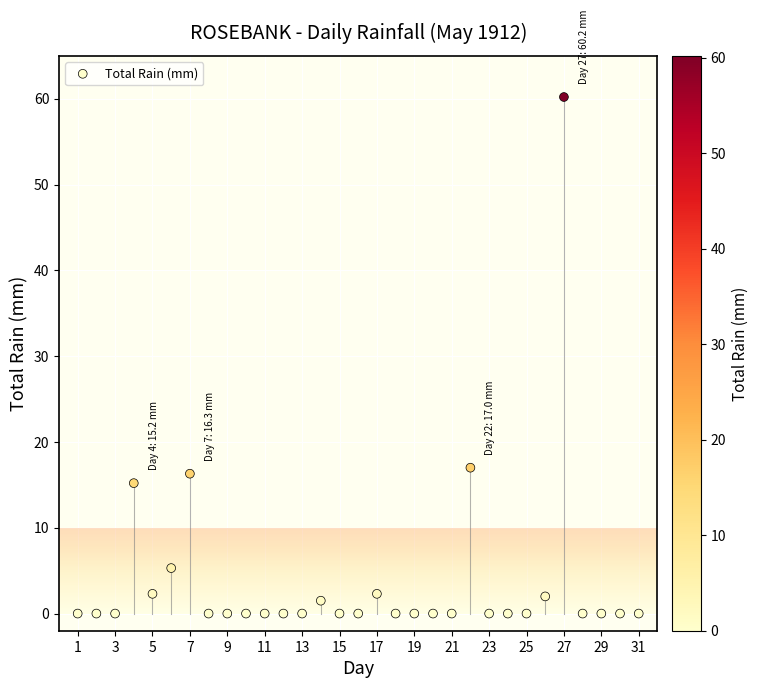

What Y value in the scatter plot is closest to 30?

17.0